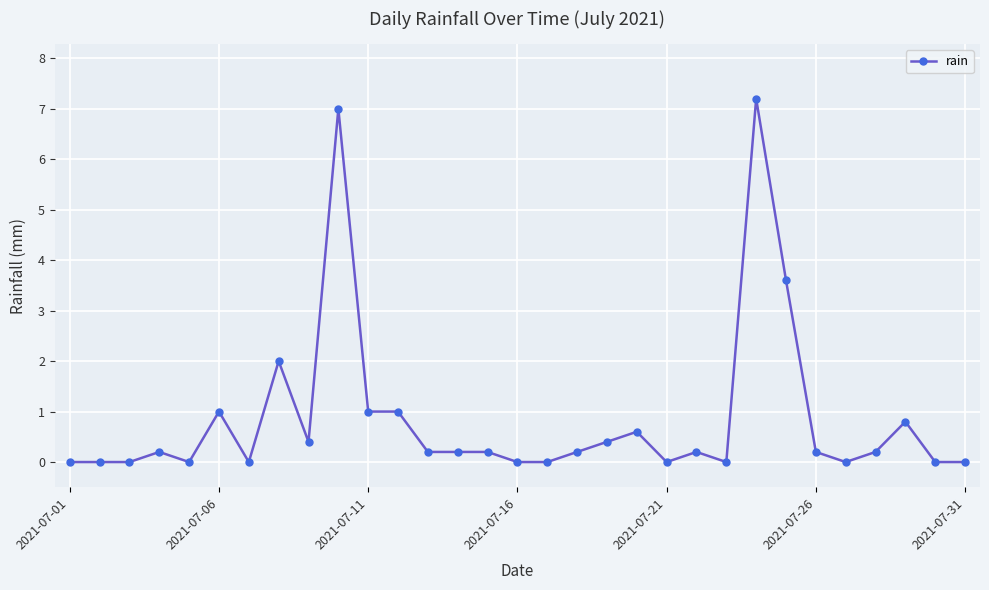

True or false: there are more than 0 points higher than both neighbors.

True